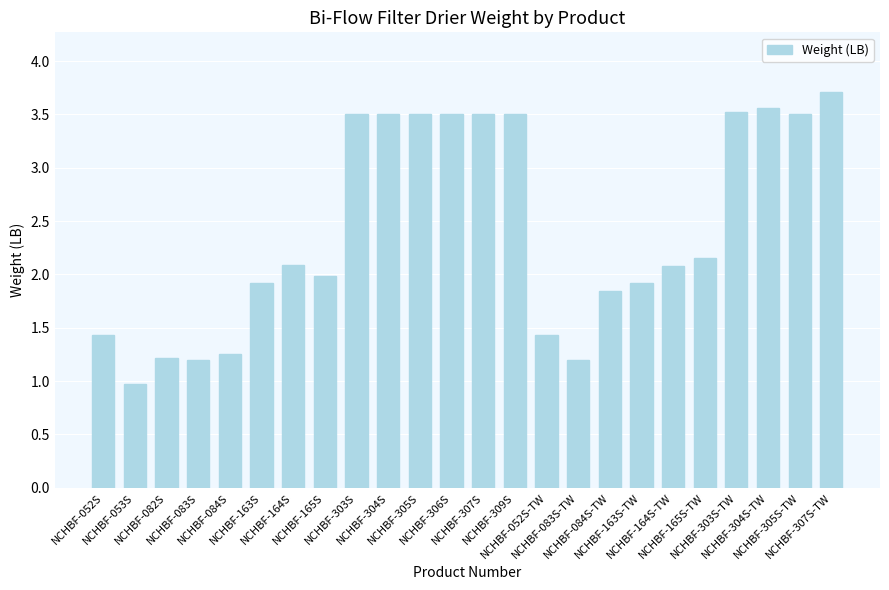

What is the difference between the second highest and second lowest values?

2.4